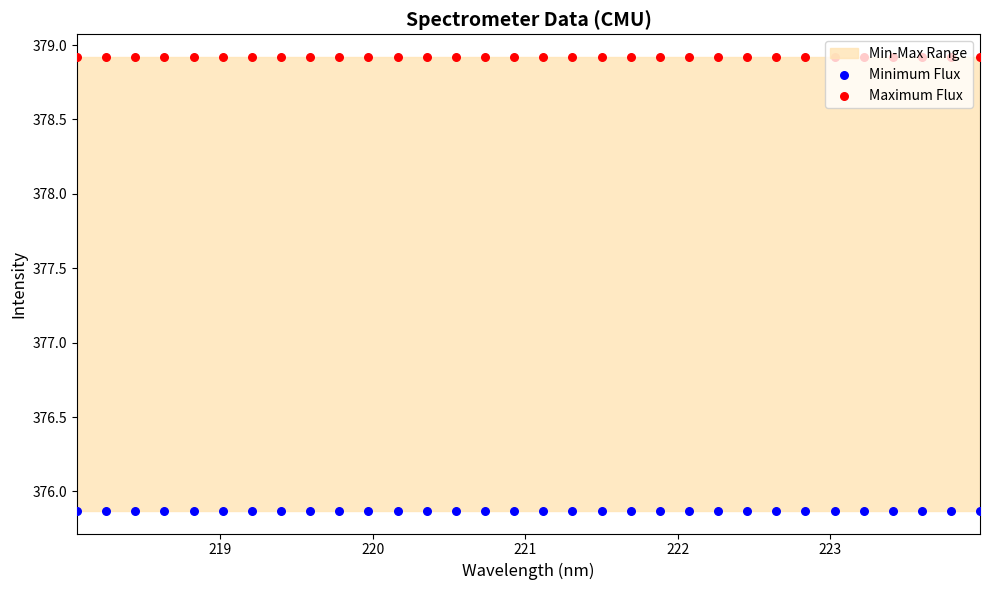

Which series reaches the maximum Y coordinate?

Maximum Flux